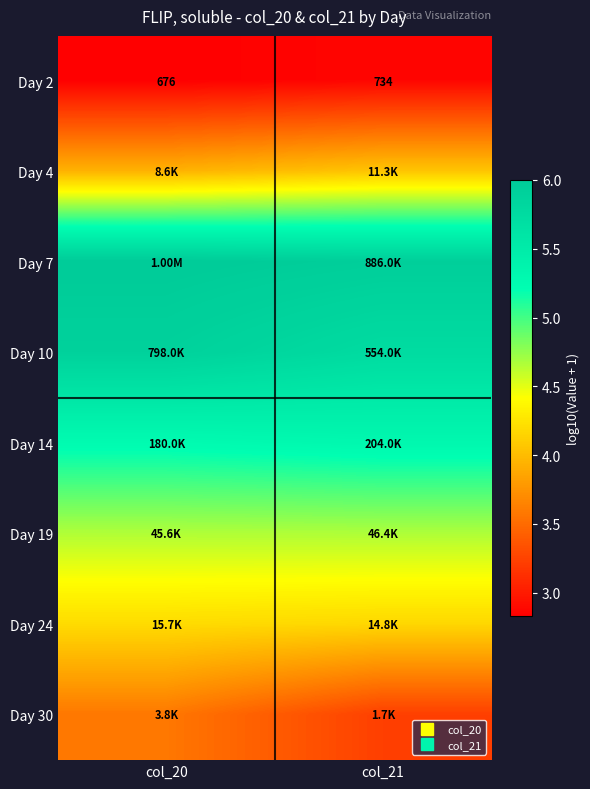

What is the minimum value shown in the chart?

2.8